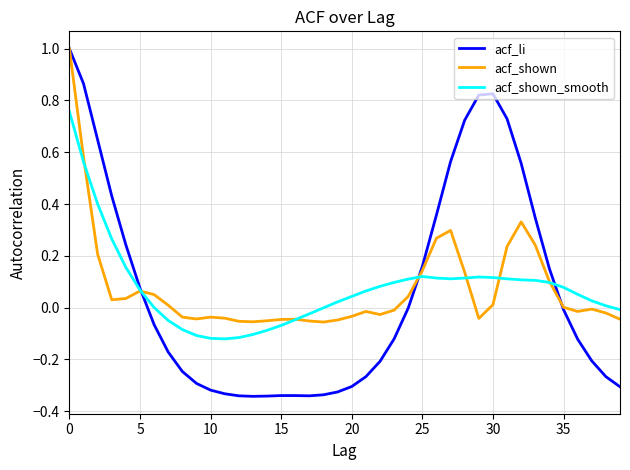

Which series has the largest range (max minus min)?

acf_li